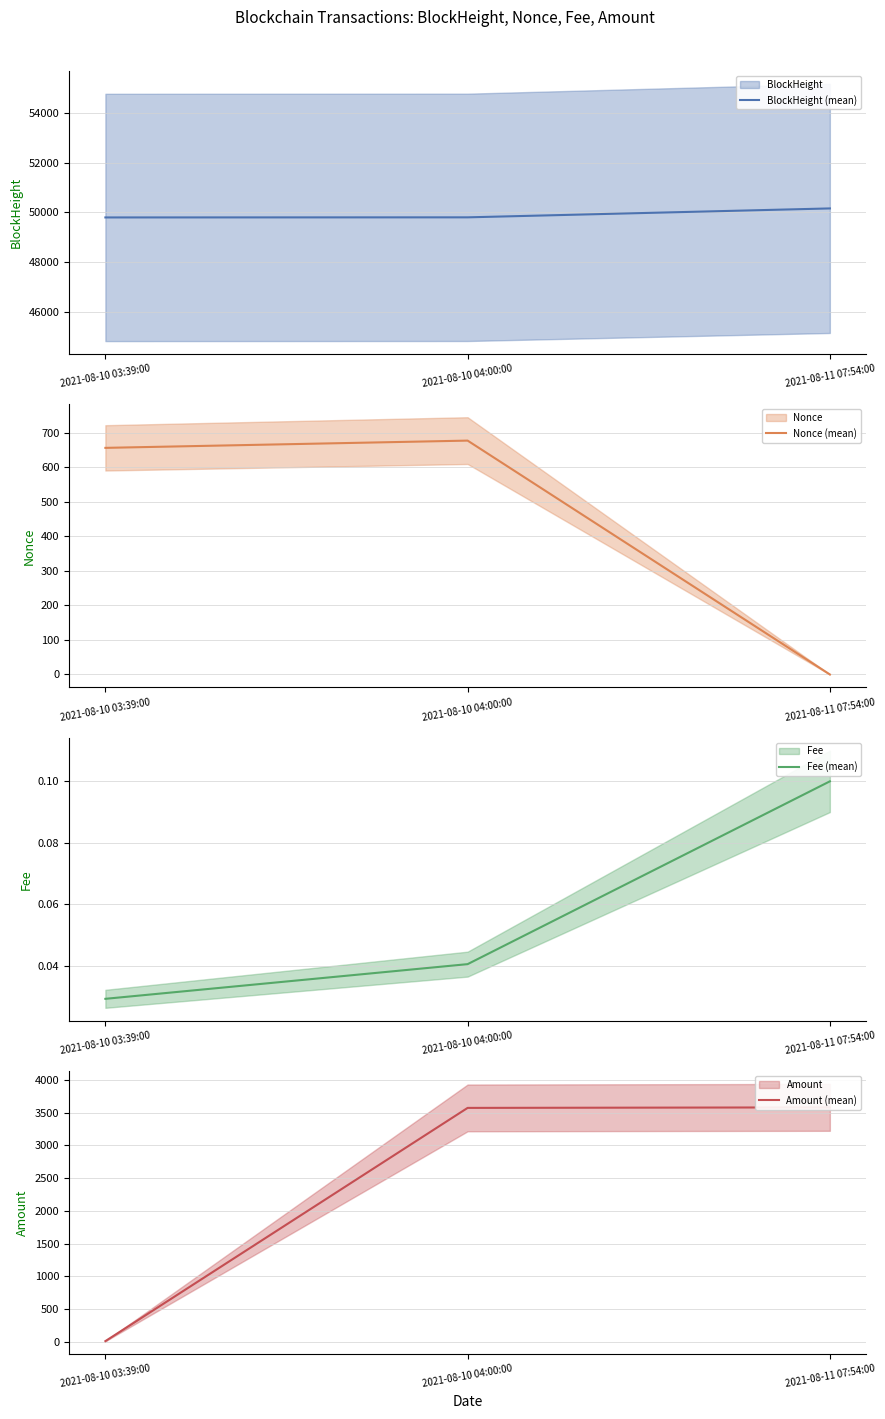

How many lines are shown in the chart?

4